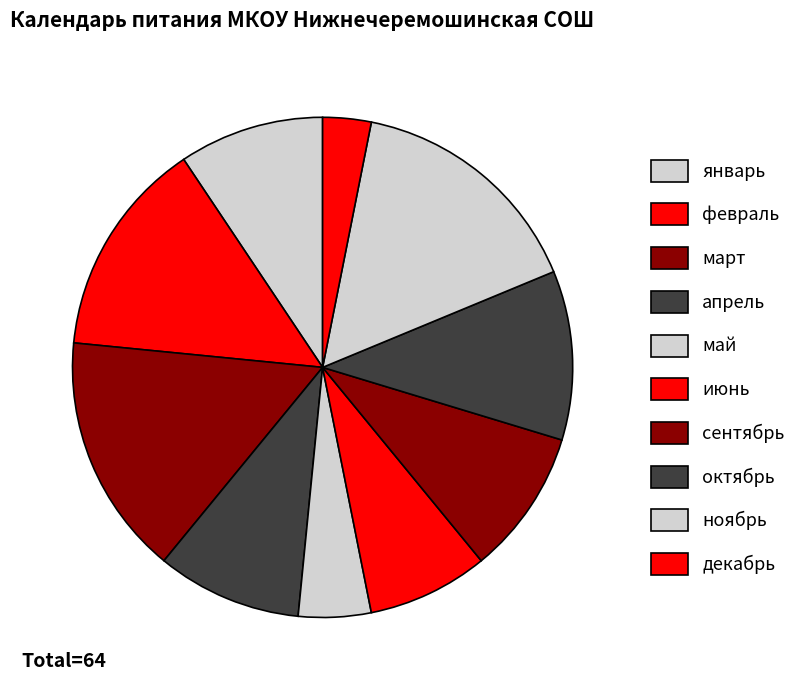

How much of the chart is everything except ноябрь?

84.4%